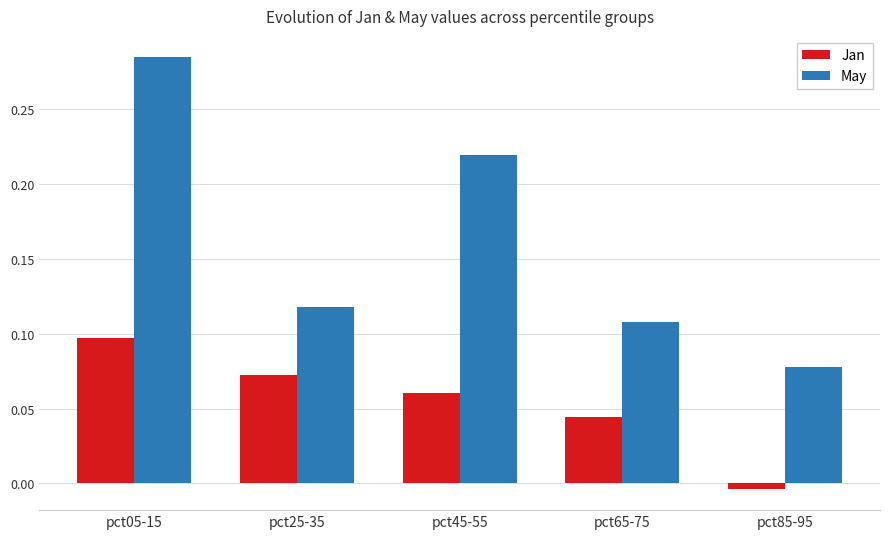

Where is May nearest to the value 0?

pct85-95